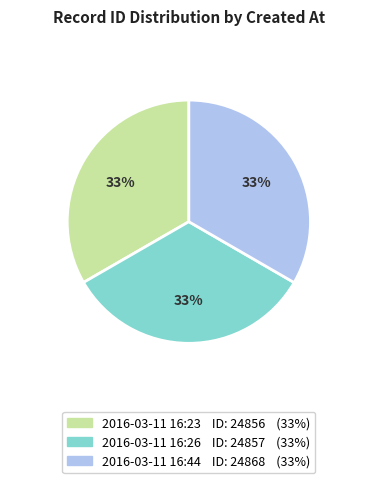

Is it true that 2016-03-11 16:44 is 33% of the pie?

True